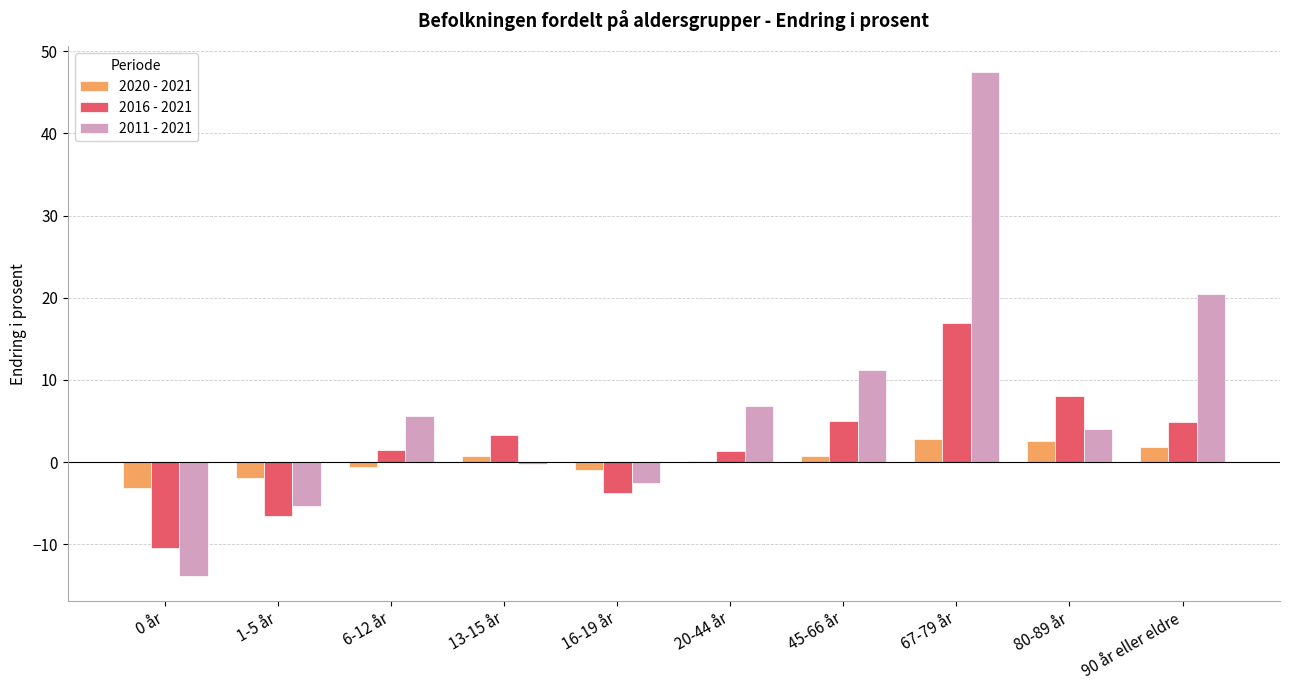

What is the maximum value for 2011 - 2021?

47.5